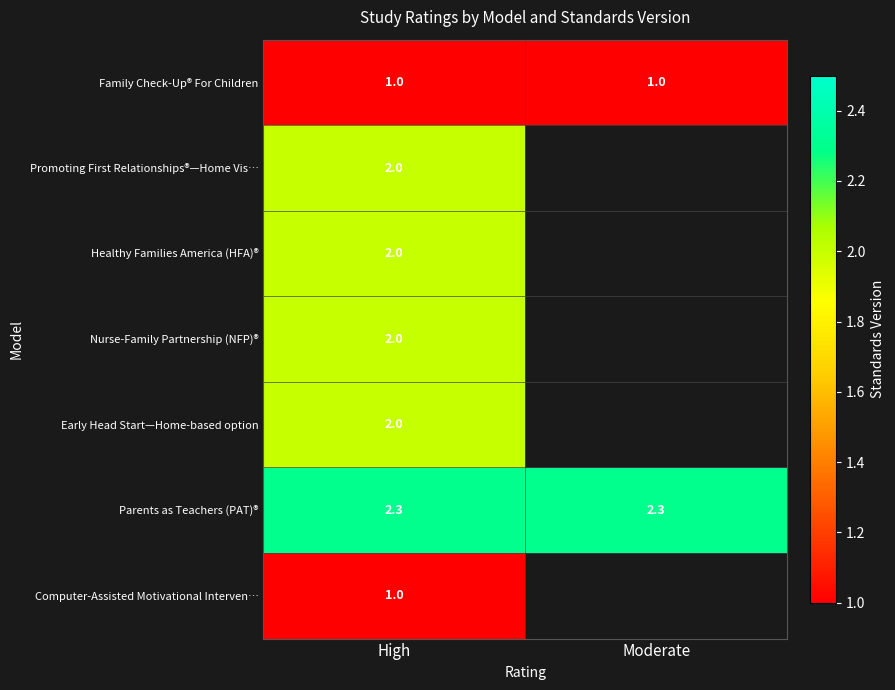

What is the total value across all series at High?

12.3